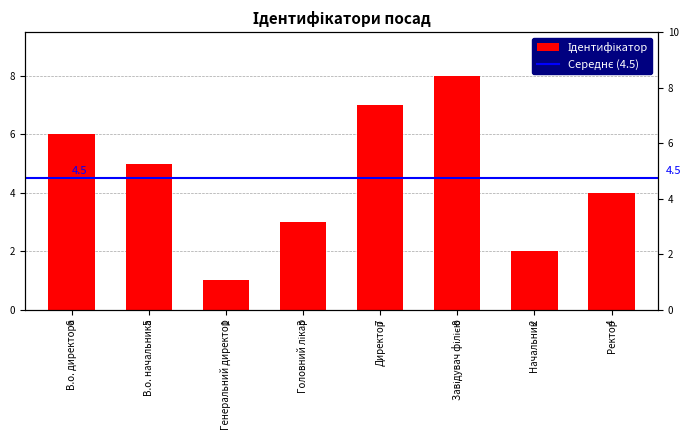

Reading right to left, transcribe all the data shown in this chart.

4	2	8	7	3	1	5	6